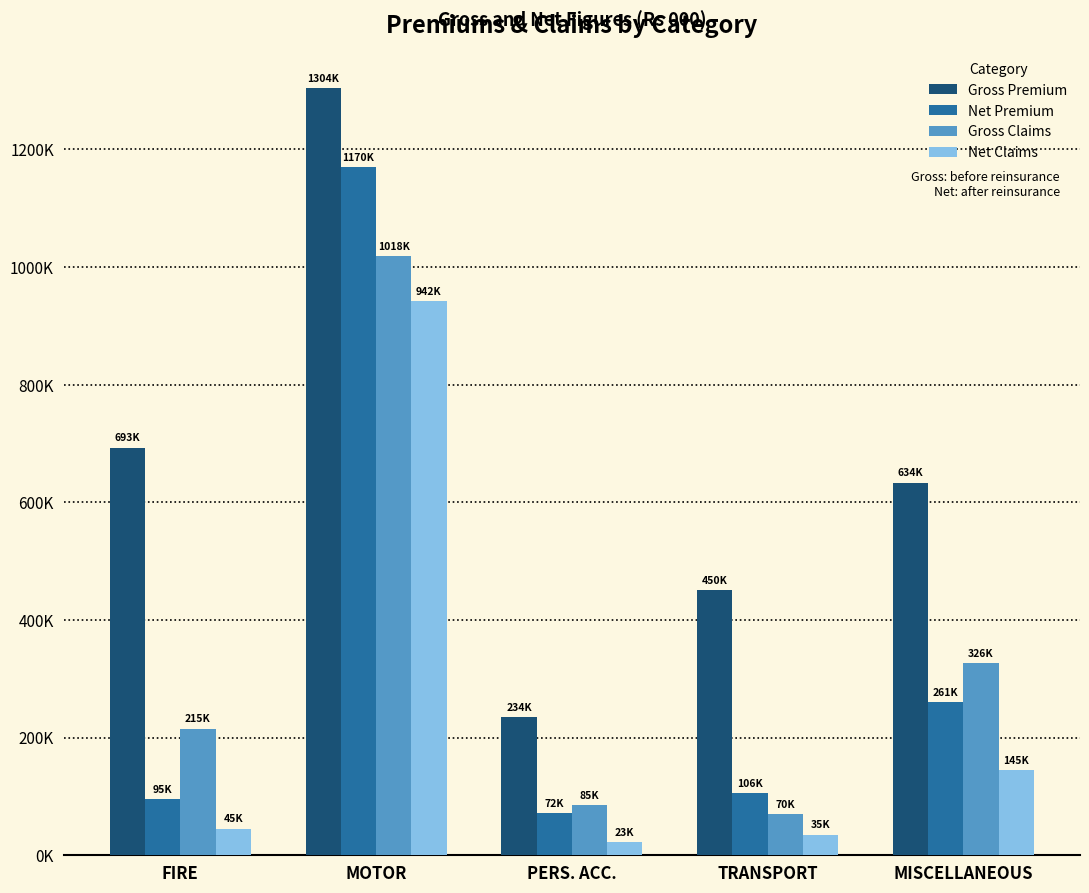

Does the chart contain any negative values?

No